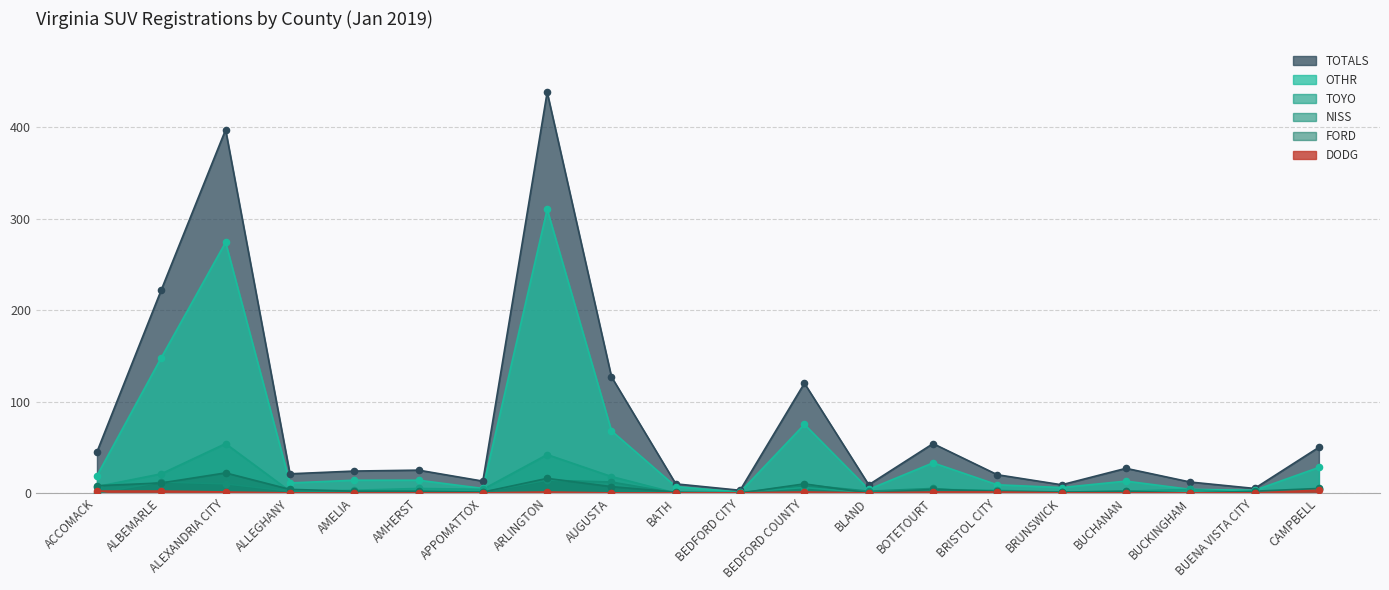

Which series has the largest Y range (max minus min)?

TOTALS